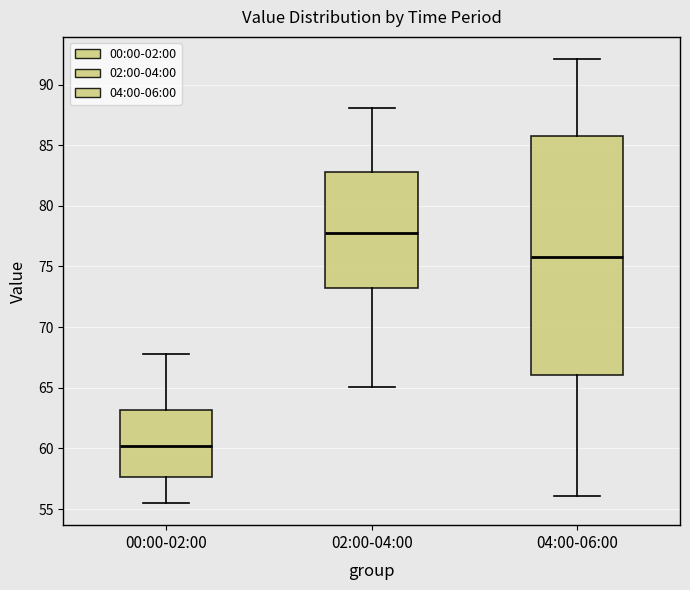

Comparing the boxes themselves (not the whiskers), which one is the tallest?

04:00-06:00